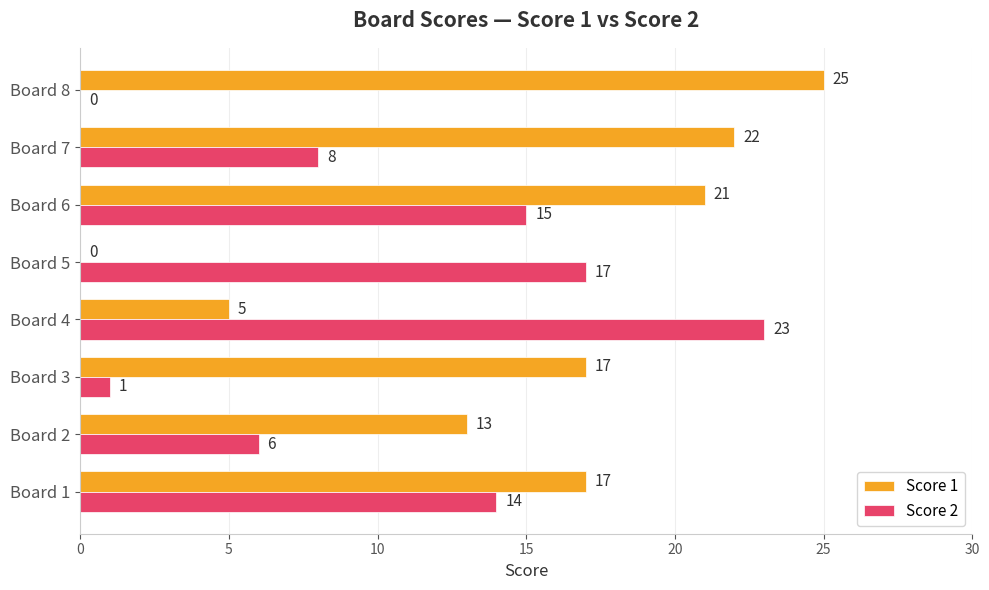

Is the value of Score 1 at Board 6 greater than the value of Score 2 at Board 5?

Yes